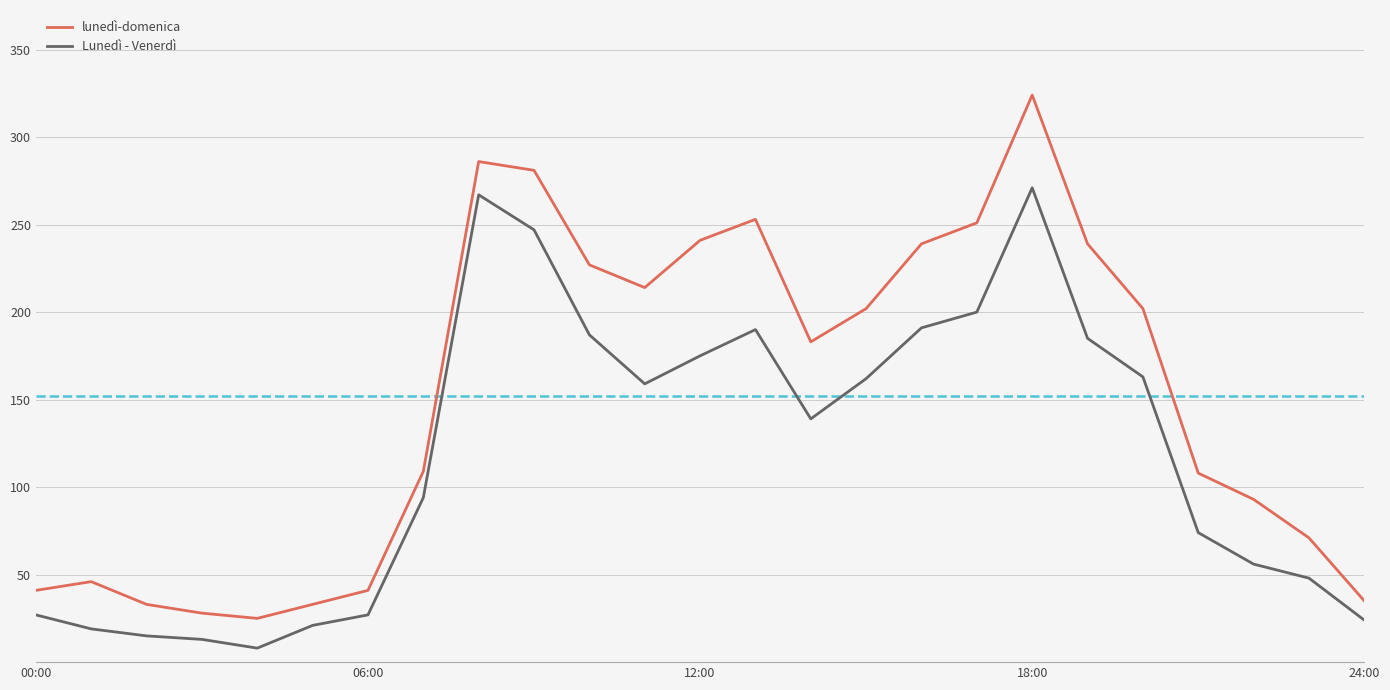

Rank the series by their maximum value, from lowest to highest.

Lunedì - Venerdì, lunedì-domenica